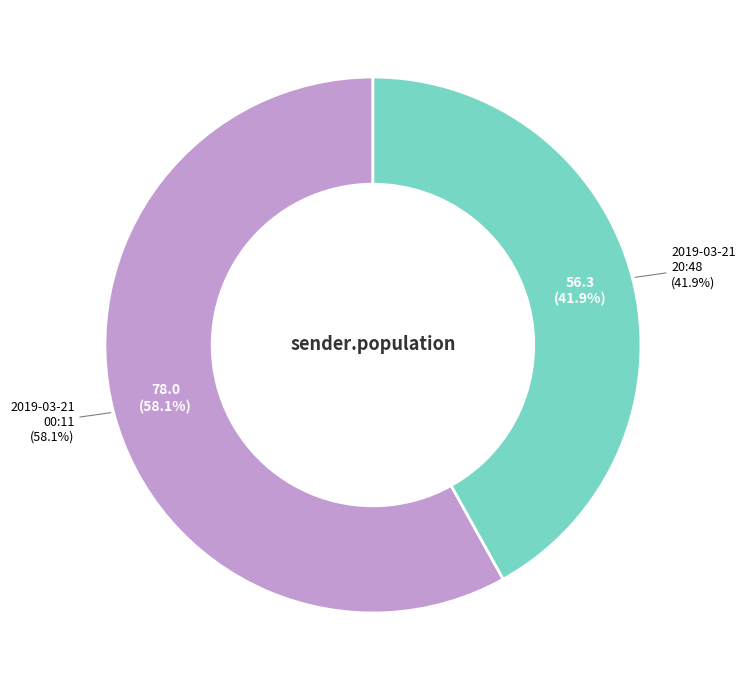

Count the number of slices in the pie.

2